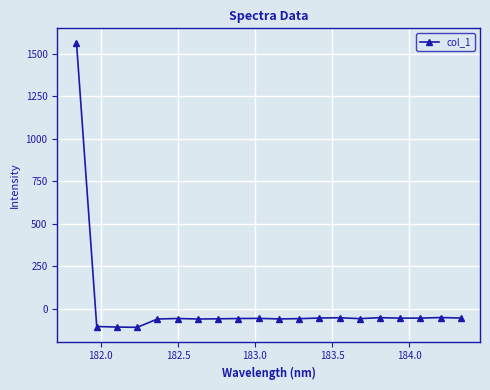

What is the average value?

18.1